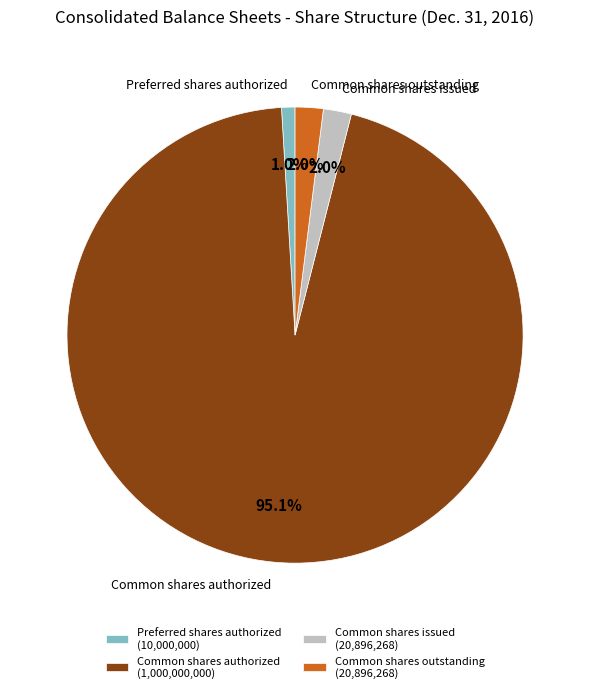

Count the number of slices in the pie.

4